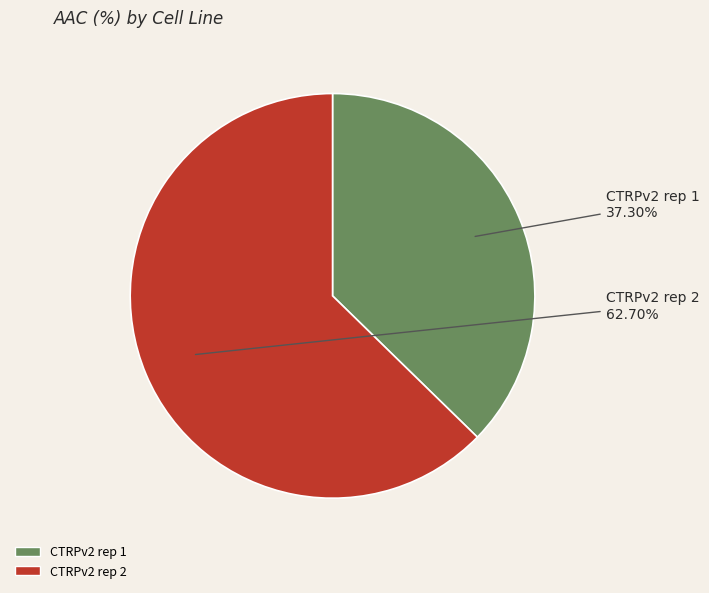

True or false: CTRPv2 rep 1 accounts for 47% of the total.

False